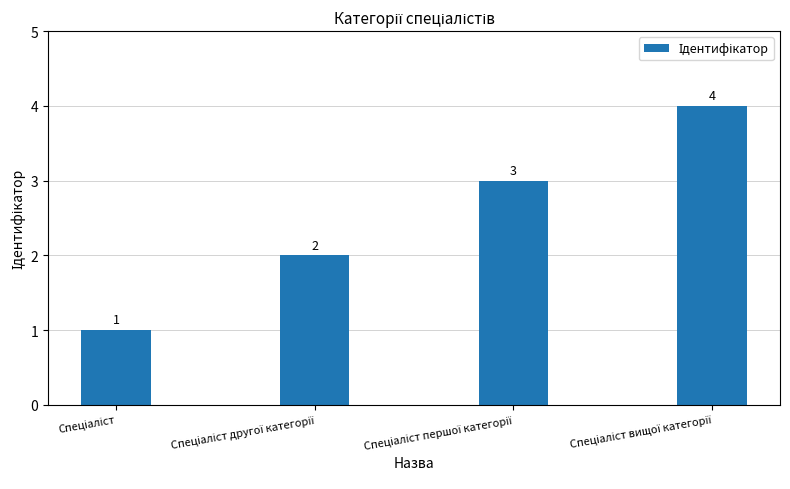

Reading left to right, what are all the values shown in this chart?

1	2	3	4